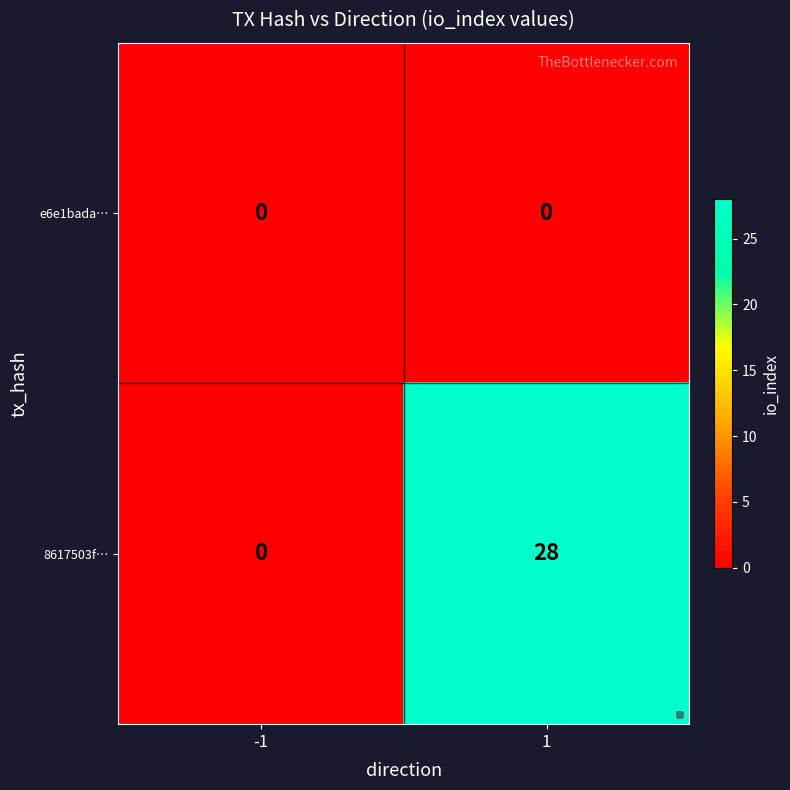

Read the 8617503f… value at 1, to the nearest 5.

30